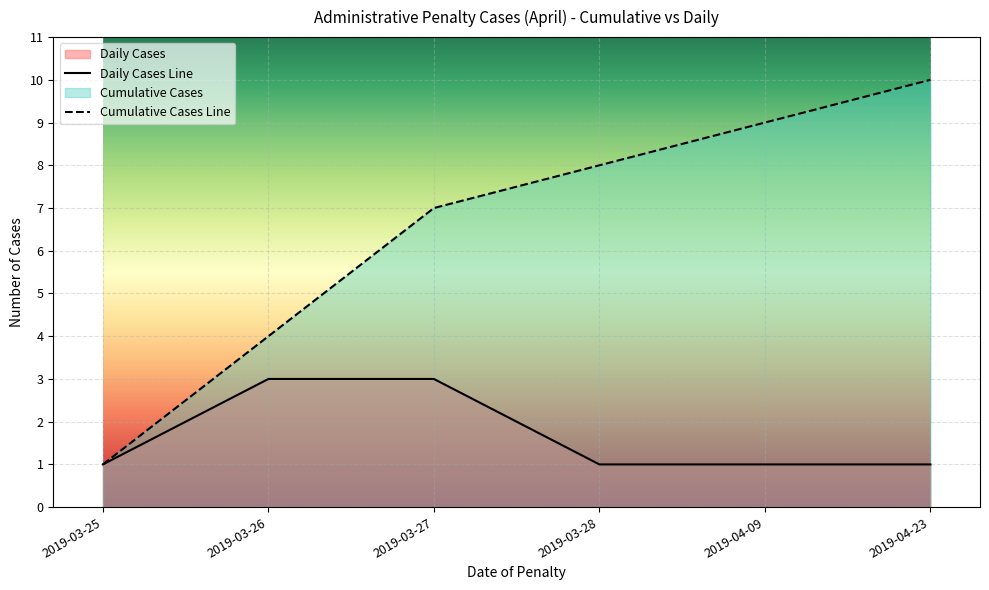

At which label is Daily Cases Line closest to 2?

2019-03-25